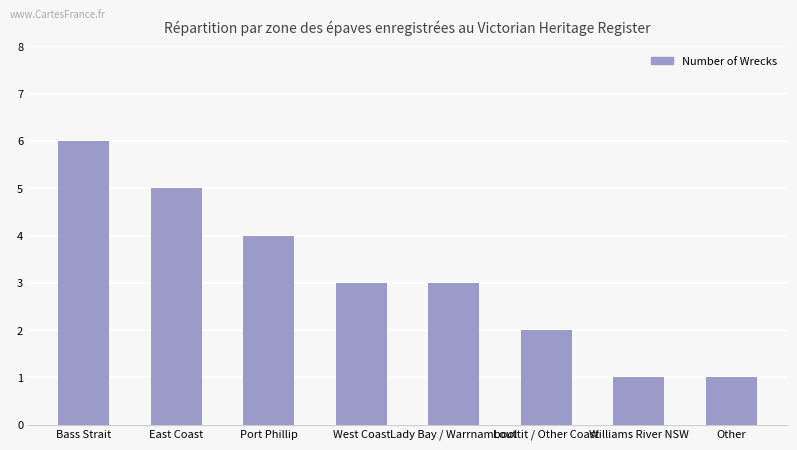

The value at Lady Bay / Warrnambool is 1. True or false?

False